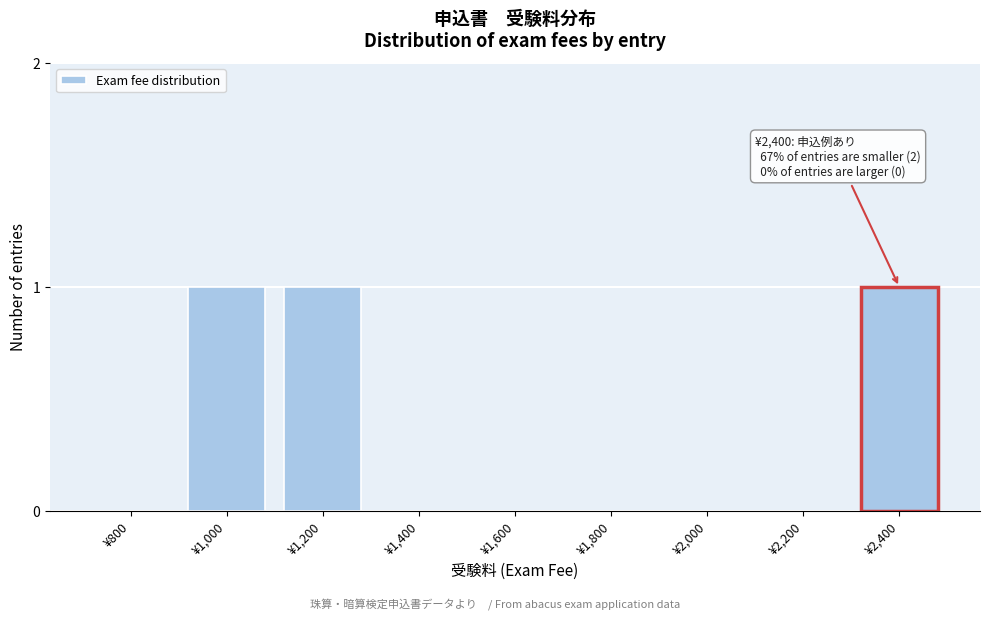

Reading left to right, list all the values displayed in this chart.

¥800=0	¥1,000=1	¥1,200=1	¥1,400=0	¥1,600=0	¥1,800=0	¥2,000=0	¥2,200=0	¥2,400=1